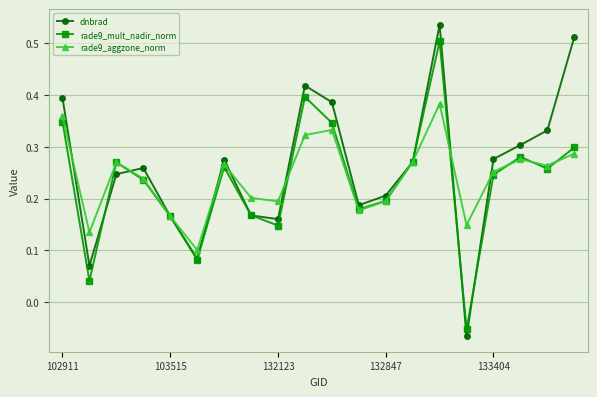

What are all the series names shown in the legend?

dnbrad, rade9_mult_nadir_norm, rade9_aggzone_norm